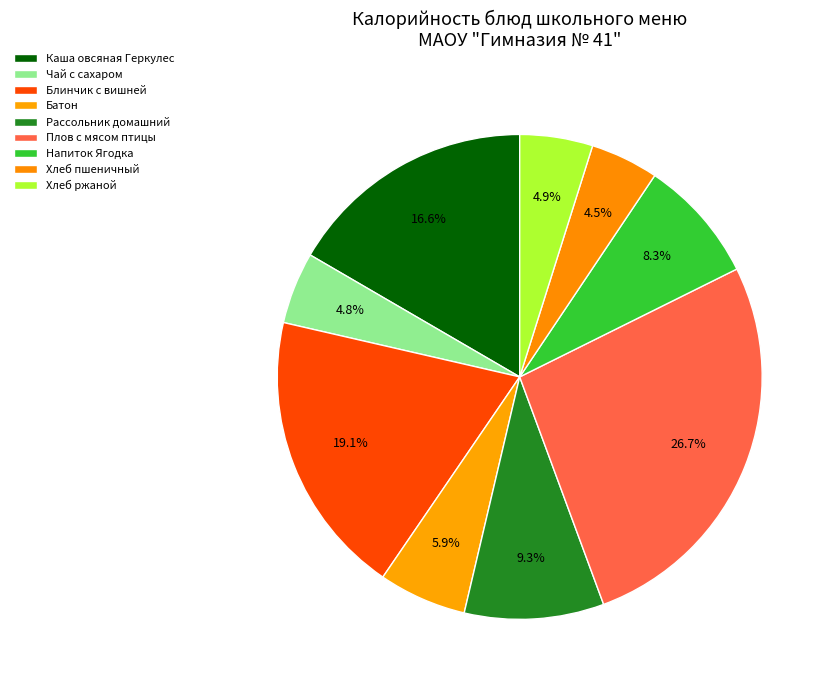

To the nearest percent, what portion does Каша овсяная Геркулес represent?

17%